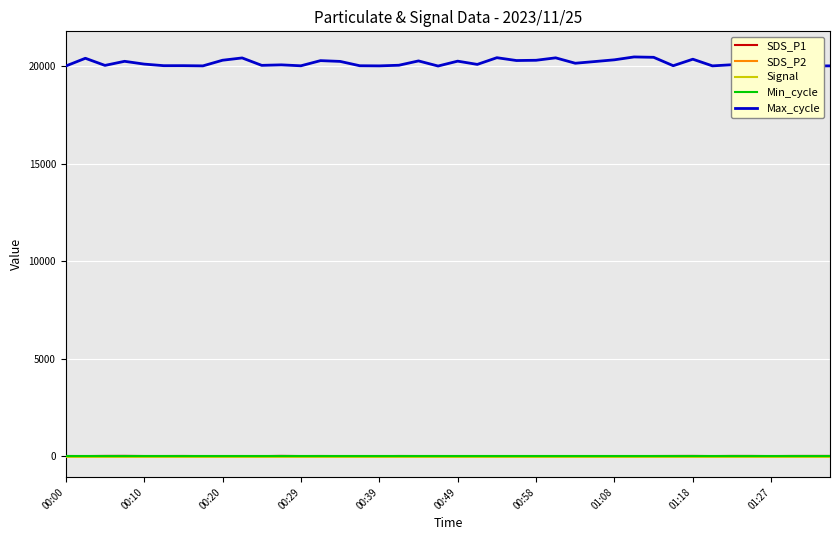

Where is the first local maximum for SDS_P2?

00:29